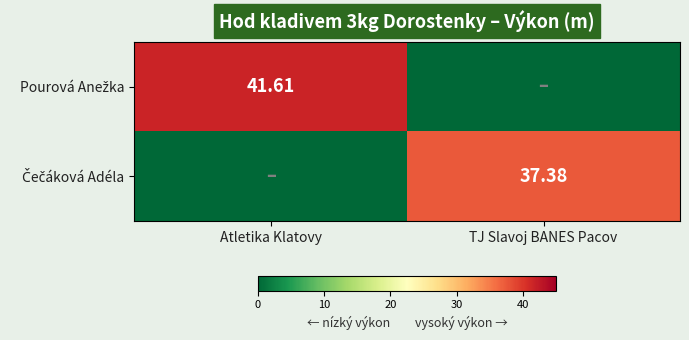

At which category is the sum across all series the highest?

Atletika Klatovy